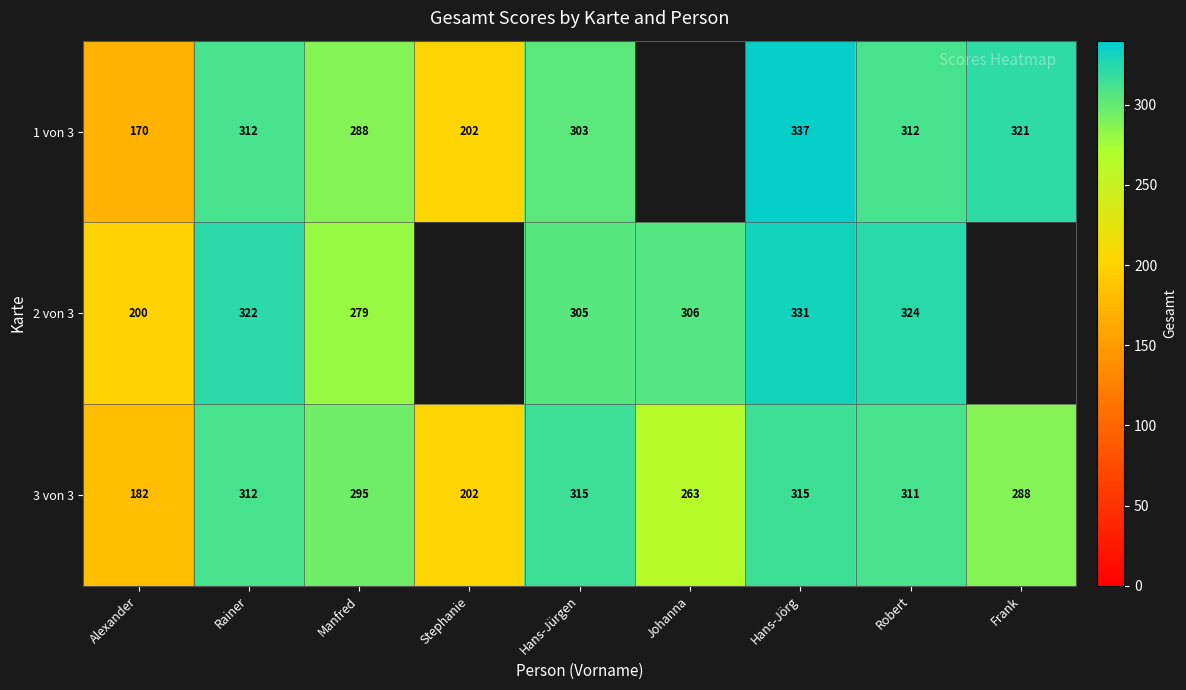

Read the 3 von 3 value at Hans-Jürgen.

315